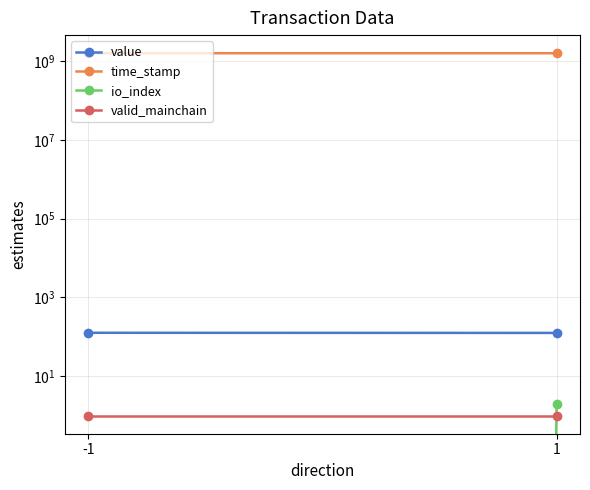

Reading left to right, transcribe all the data shown in this chart.

value: -1=126.5	1=125.5
time_stamp: -1=1572984479.0	1=1572883217.0
io_index: -1=0.0	1=2.0
valid_mainchain: -1=1.0	1=1.0